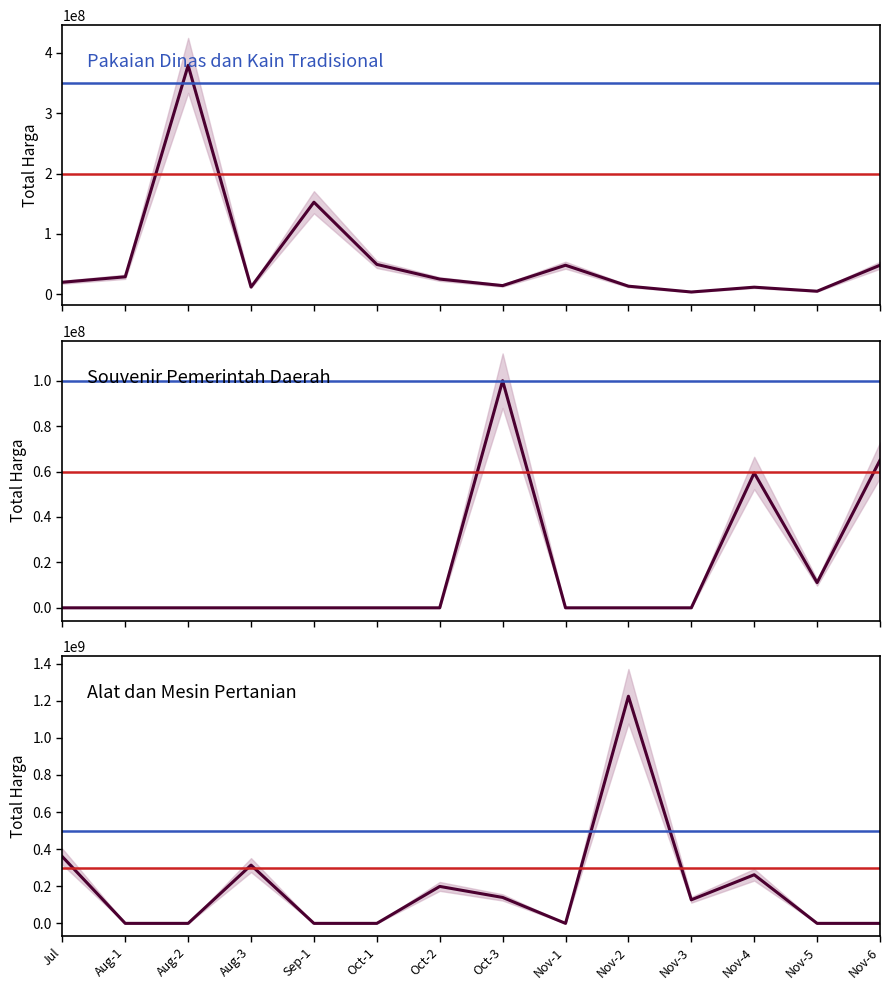

Does the chart have visible grid lines?

No